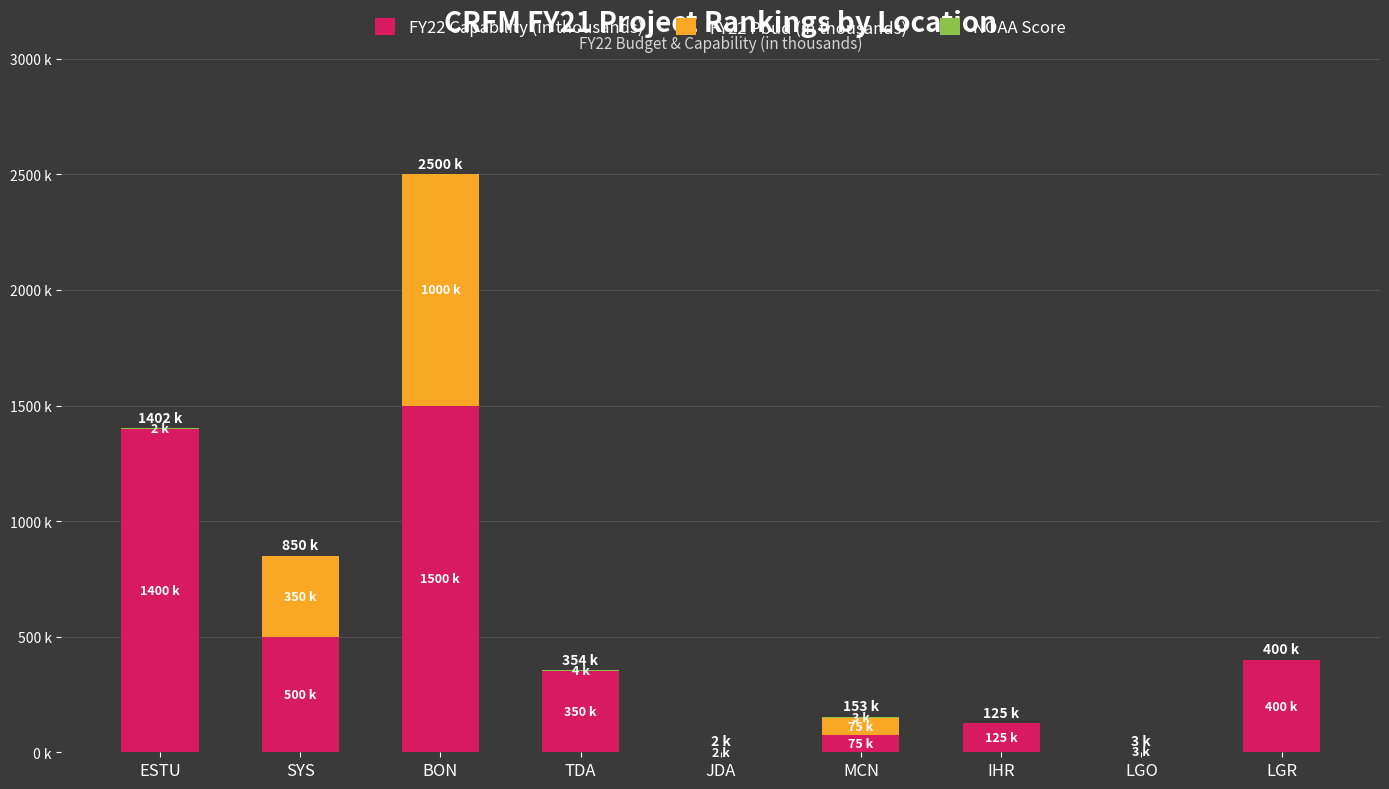

Are the bars horizontal?

No